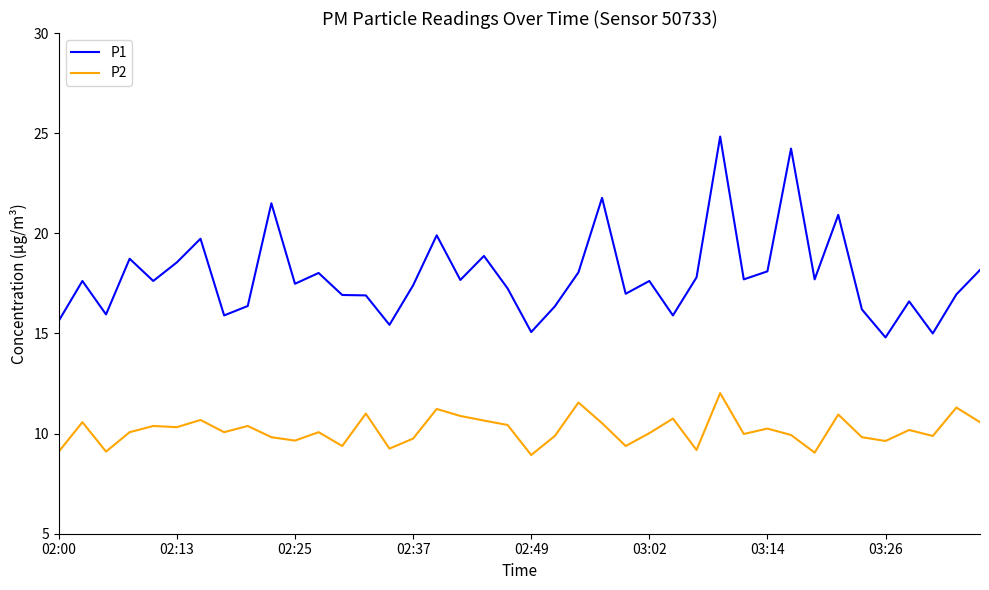

Which series has the widest spread of values?

P1